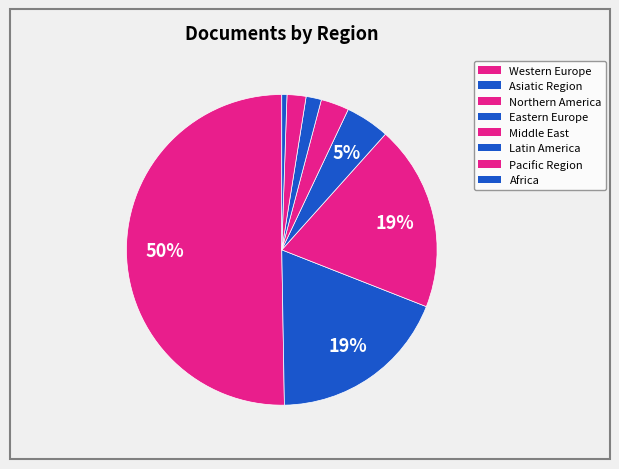

How many segments does this pie chart have?

8